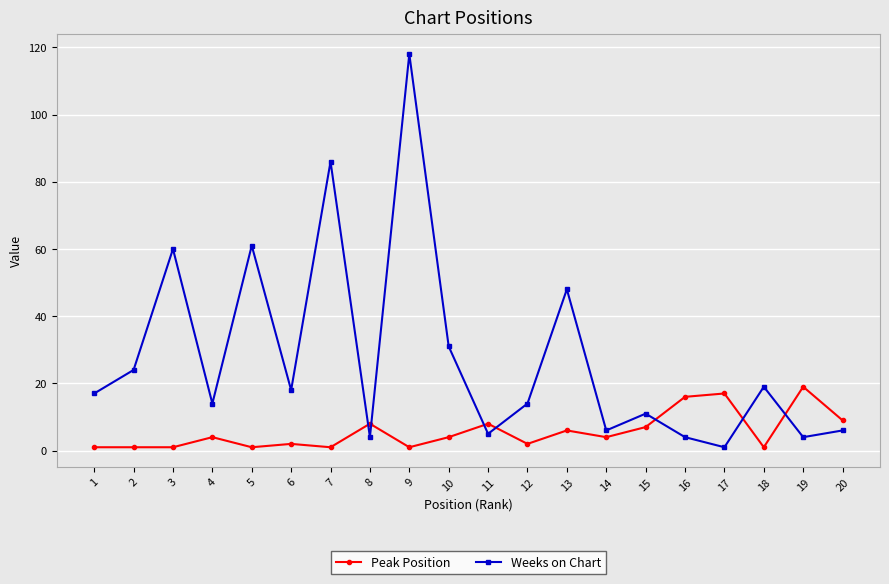

Which series has the largest range (max minus min)?

Weeks on Chart